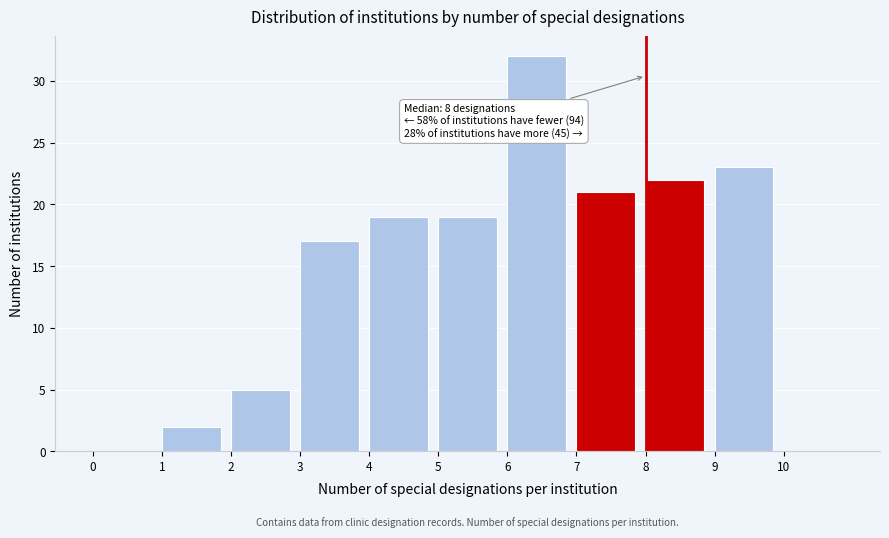

Which range on the x-axis has the tallest bar?

6 to 7